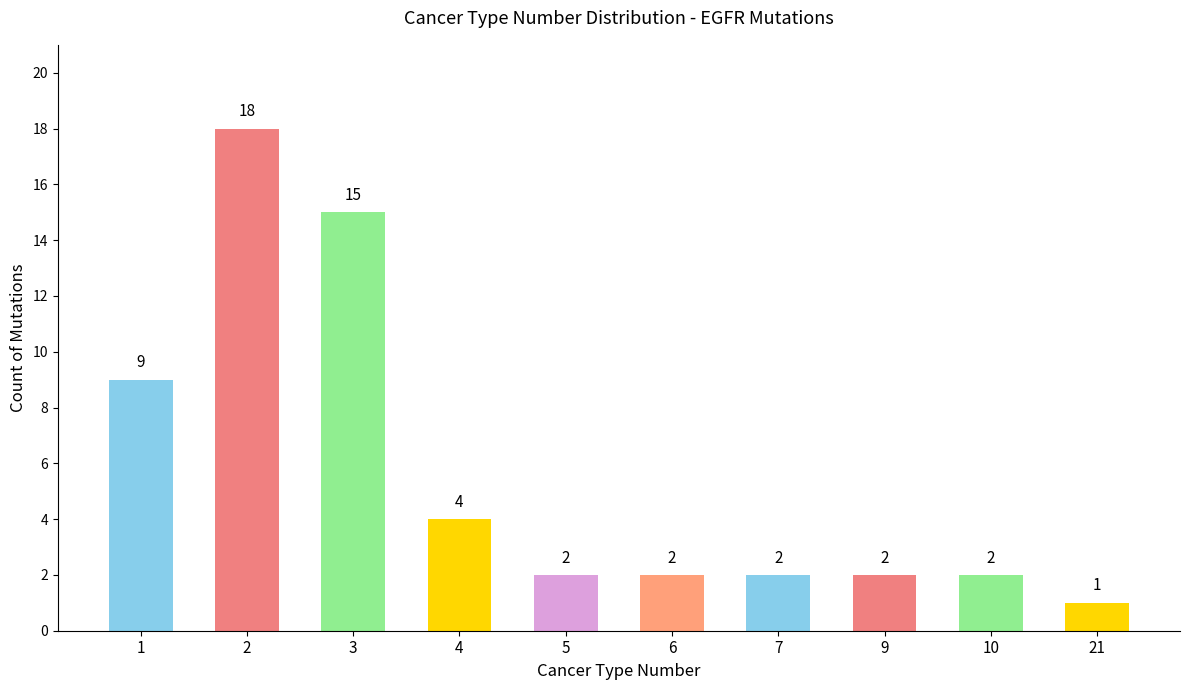

Reading right to left, list all the values displayed in this chart.

21=1	10=2	9=2	7=2	6=2	5=2	4=4	3=15	2=18	1=9